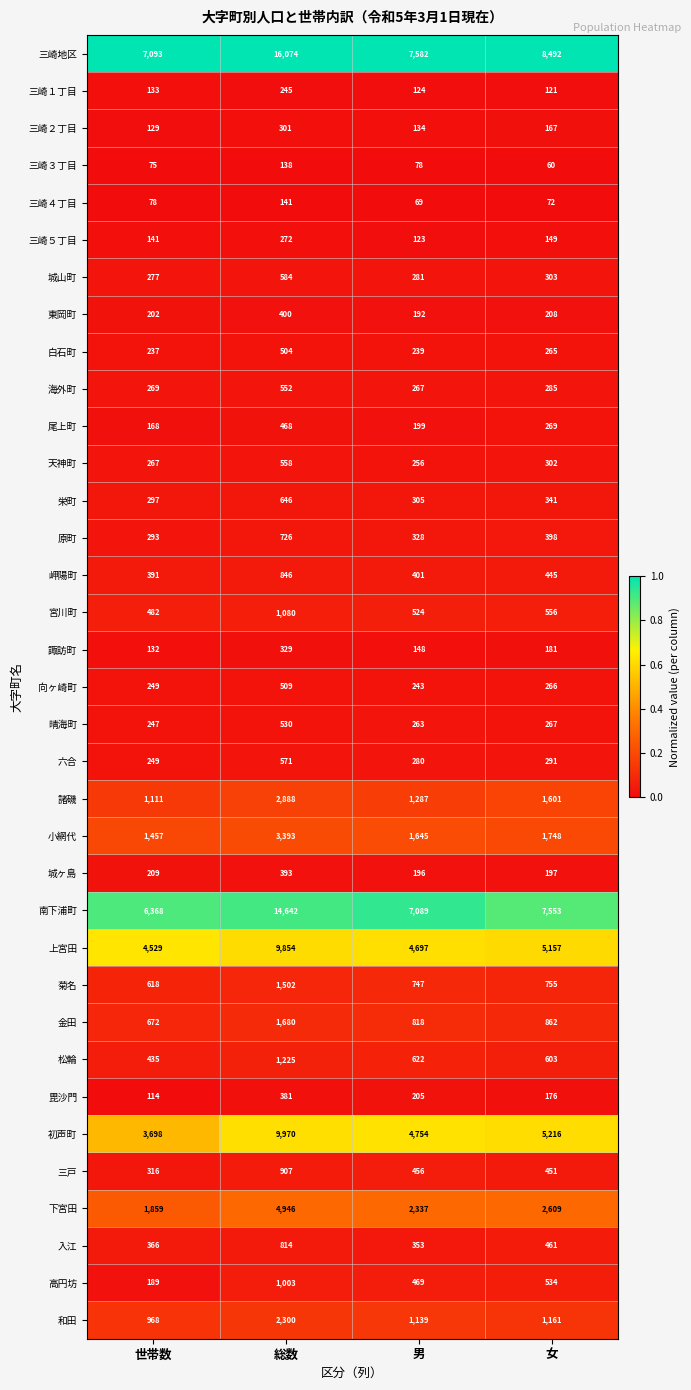

Which series has the largest total across all categories?

三崎地区